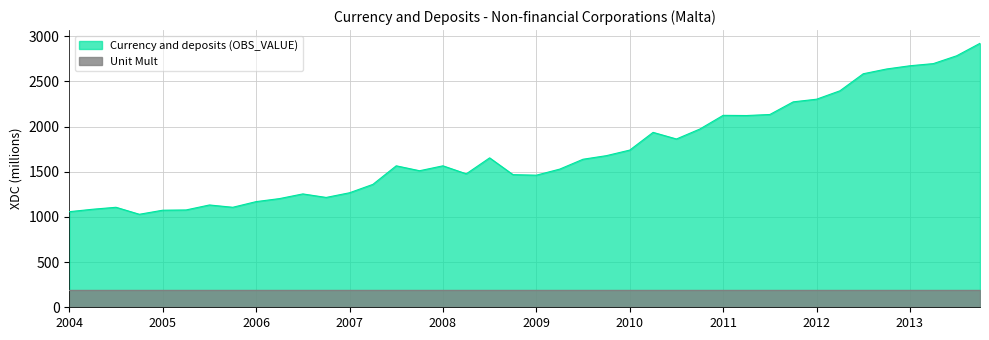

True or false: the data has more than 0 interior local peaks.

True